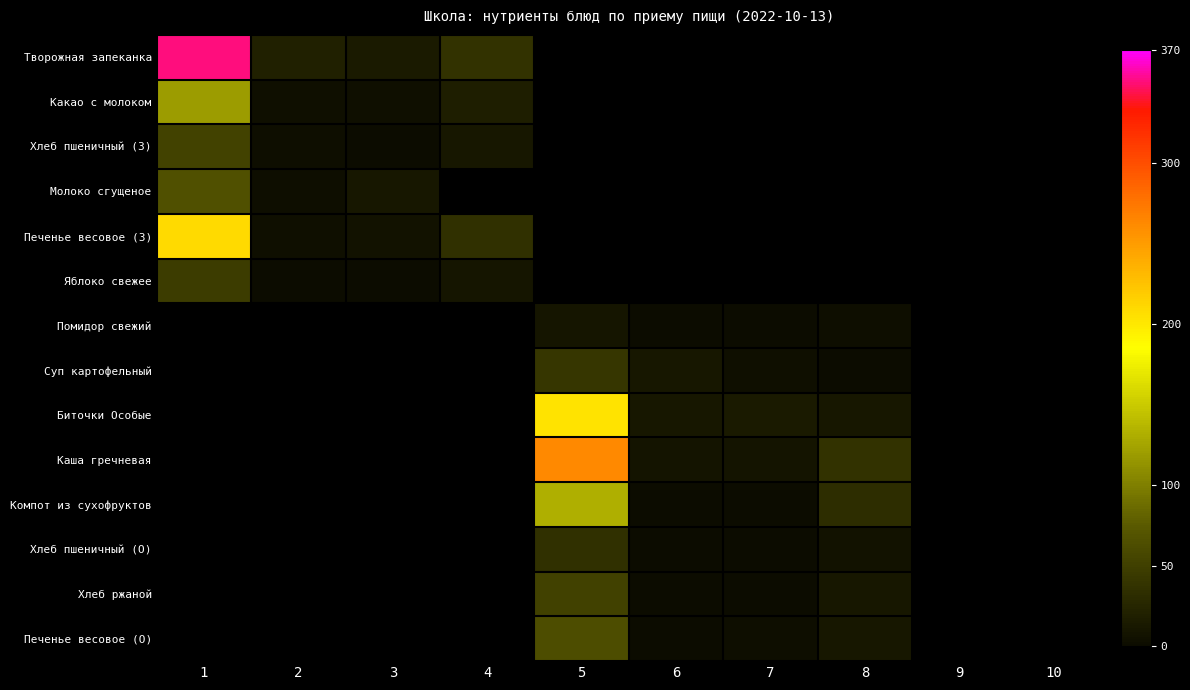

What is the difference between the highest and lowest values at 4?

26.6